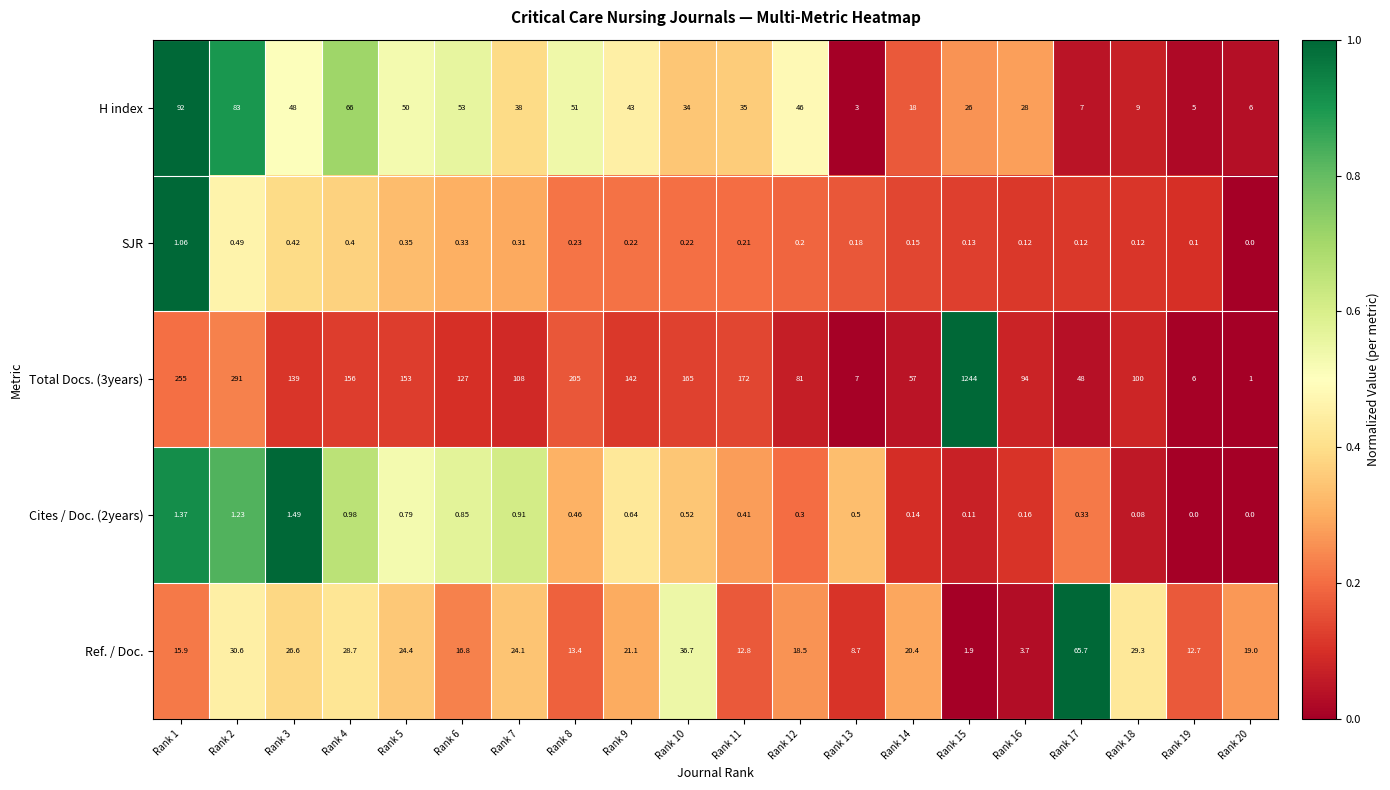

How many data points in SJR are above 0?

19